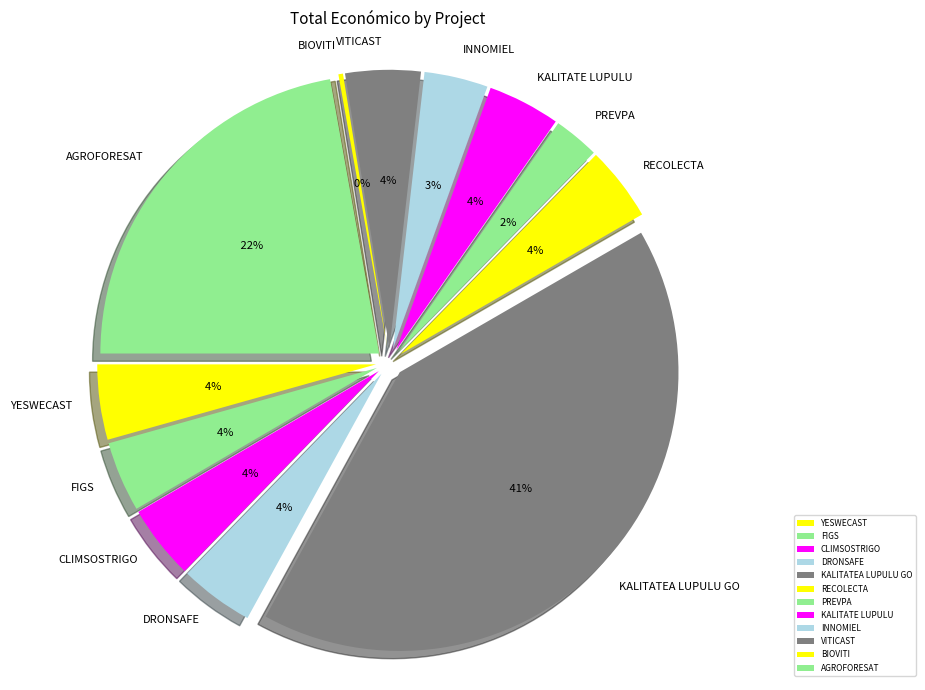

What is the change in value from FIGS to KALITATEA LUPULU GO?

+5125148